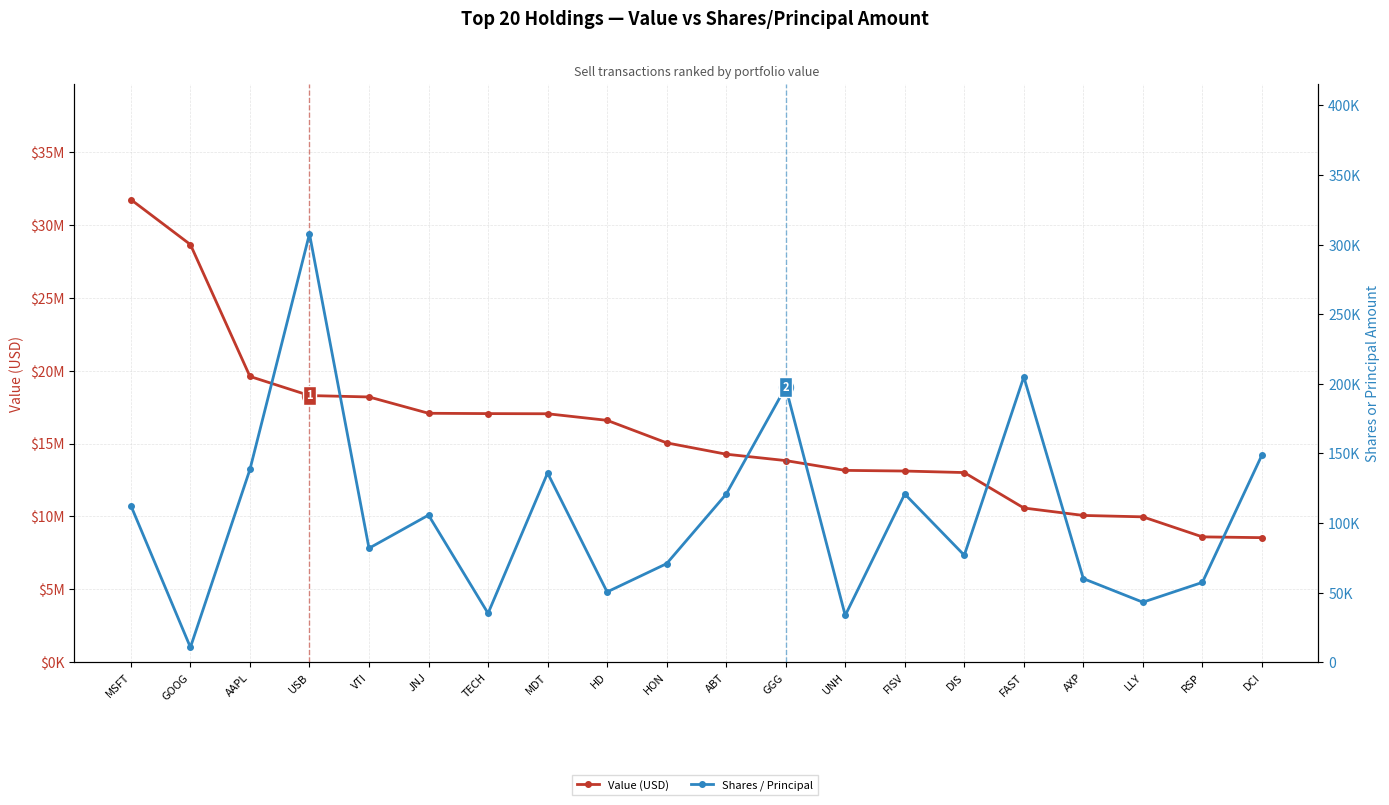

Reading right to left, list all the values displayed in this chart.

Value (USD): 8547000	8601000	9974000	10070000	10581000	13010000	13115000	13160000	13832000	14270000	15047000	16591000	17042000	17053000	17075000	18194000	18291000	19601000	28642000	31728000
Shares / Principal: 148865	57405	43164	60114	205009	76910	120881	33680	197671	120786	70871	50543	135964	35194	105734	81931	307752	138550	10746	112546